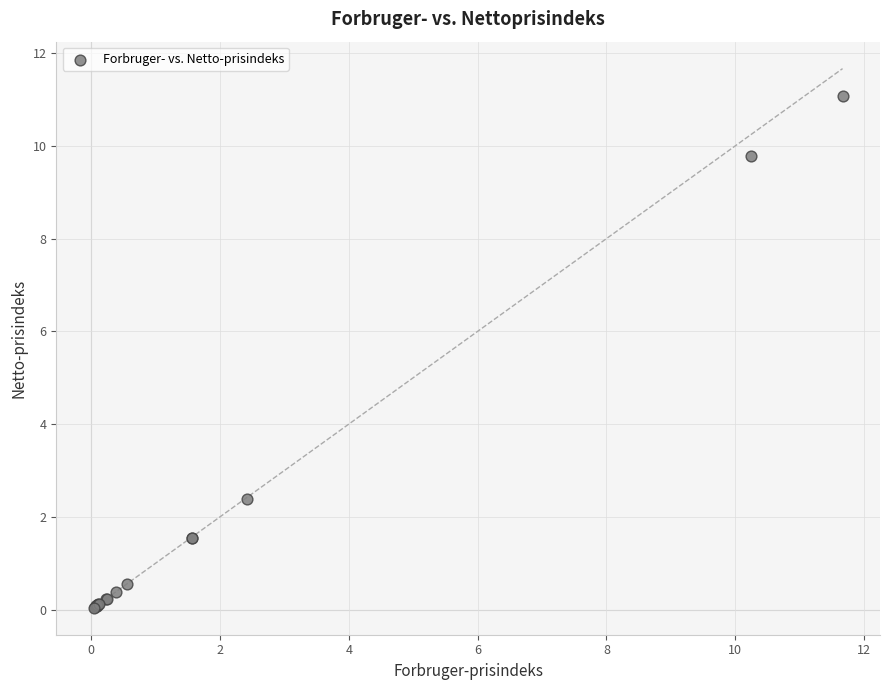

What Y value in the scatter plot is closest to 5?

2.4